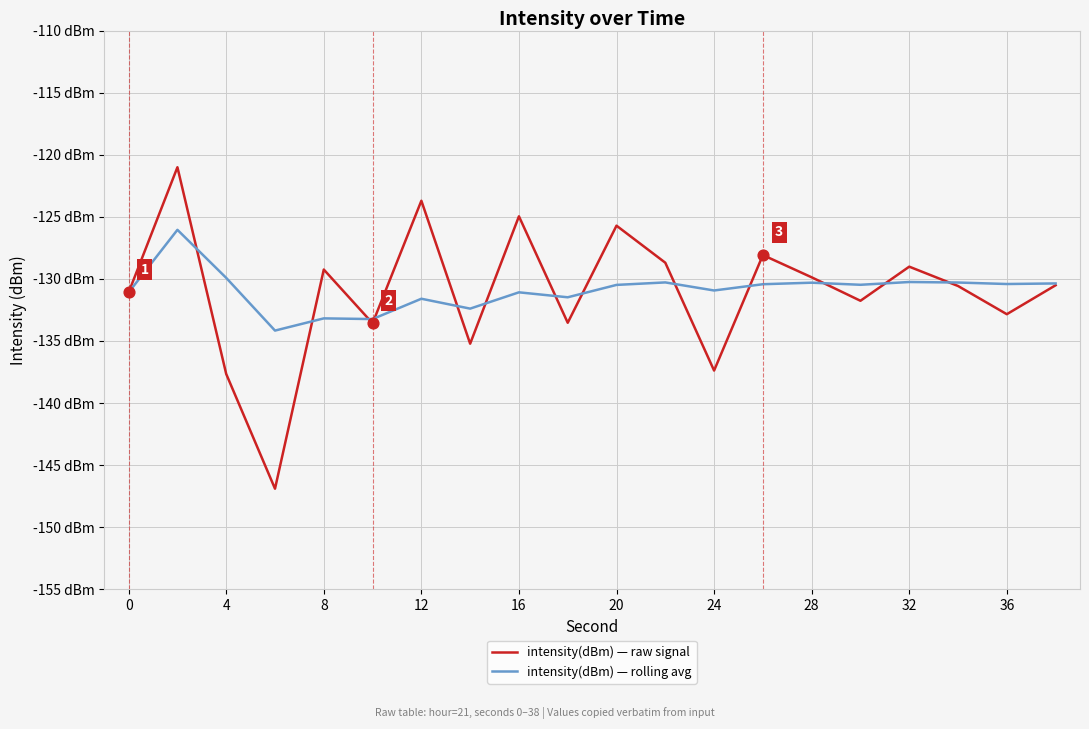

What are all the series names shown in the legend?

intensity(dBm) — raw signal, intensity(dBm) — rolling avg